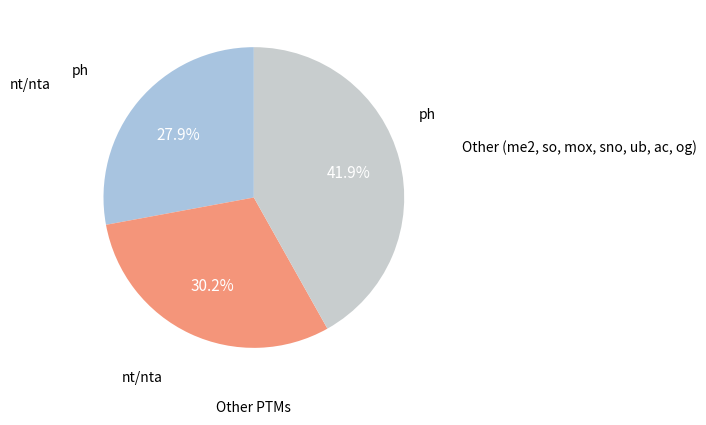

Does any single category account for the majority?

No